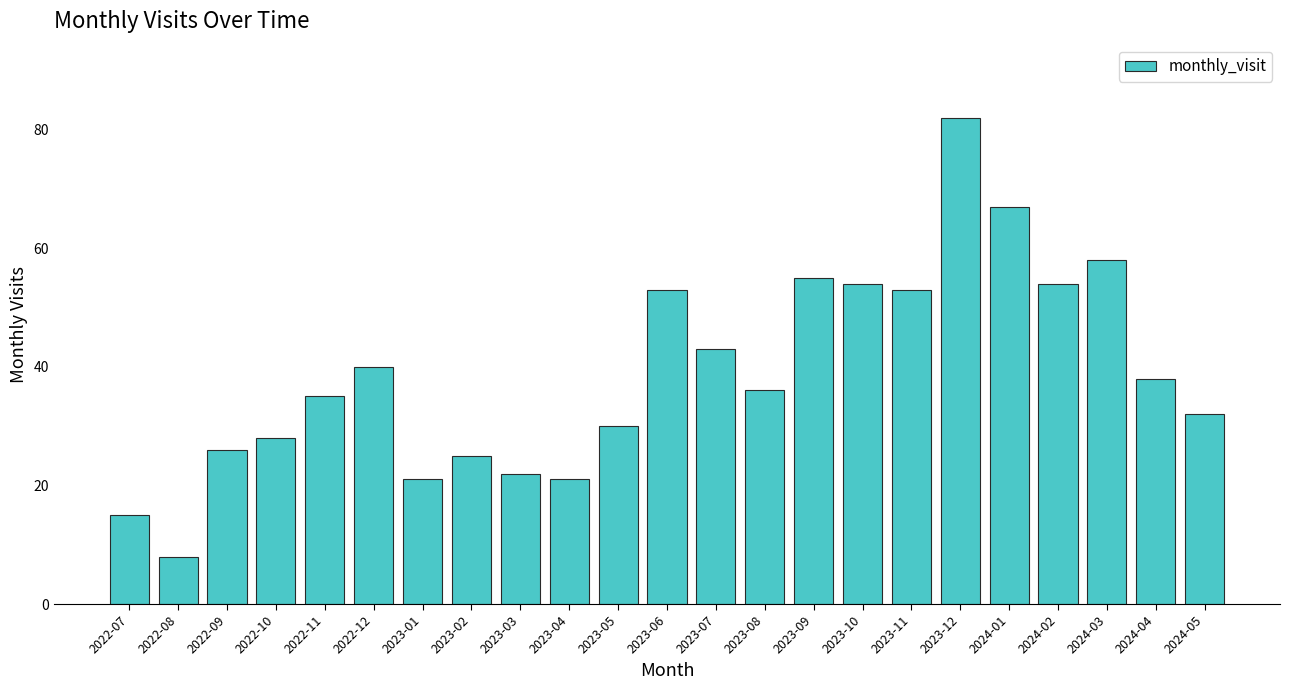

Reading left to right, extract all data points from this chart.

2022-07=15	2022-08=8	2022-09=26	2022-10=28	2022-11=35	2022-12=40	2023-01=21	2023-02=25	2023-03=22	2023-04=21	2023-05=30	2023-06=53	2023-07=43	2023-08=36	2023-09=55	2023-10=54	2023-11=53	2023-12=82	2024-01=67	2024-02=54	2024-03=58	2024-04=38	2024-05=32